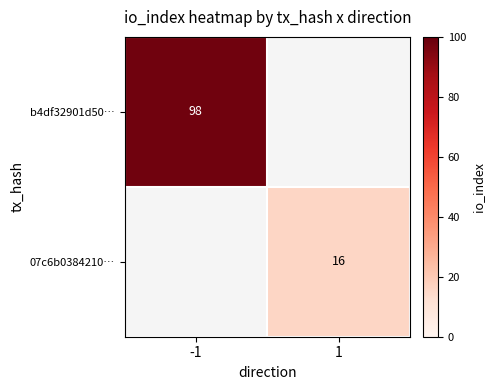

The value of 07c6b0384210… at 1 is 16. True or false?

True